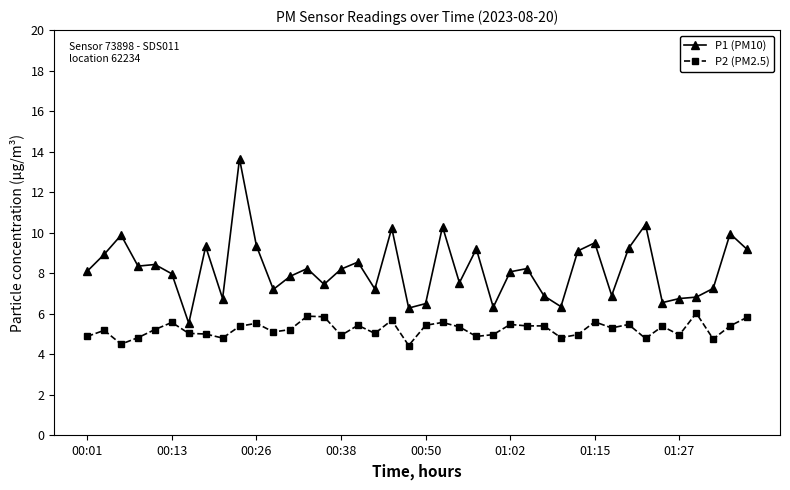

Which series has the largest total across all categories?

P1 (PM10)